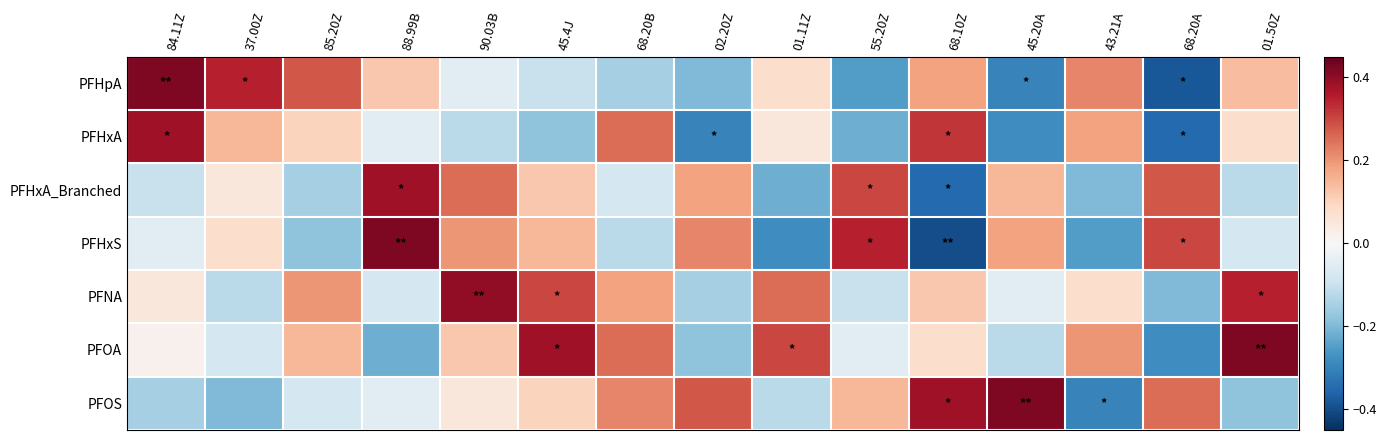

Reading left to right, transcribe all the data shown in this chart.

PFHpA: 84.11Z=0.4	37.00Z=0.3	85.20Z=0.3	88.99B=0.1	90.03B=-0.1	45.4J=-0.1	68.20B=-0.1	02.20Z=-0.2	01.11Z=0.1	55.20Z=-0.2	68.10Z=0.2	45.20A=-0.3	43.21A=0.2	68.20A=-0.4	01.50Z=0.1
PFHxA: 84.11Z=0.4	37.00Z=0.1	85.20Z=0.1	88.99B=-0.1	90.03B=-0.1	45.4J=-0.2	68.20B=0.2	02.20Z=-0.3	01.11Z=0.1	55.20Z=-0.2	68.10Z=0.3	45.20A=-0.3	43.21A=0.2	68.20A=-0.3	01.50Z=0.1
PFHxA_Branched: 84.11Z=-0.1	37.00Z=0.1	85.20Z=-0.1	88.99B=0.4	90.03B=0.2	45.4J=0.1	68.20B=-0.1	02.20Z=0.2	01.11Z=-0.2	55.20Z=0.3	68.10Z=-0.3	45.20A=0.1	43.21A=-0.2	68.20A=0.3	01.50Z=-0.1
PFHxS: 84.11Z=-0.1	37.00Z=0.1	85.20Z=-0.2	88.99B=0.4	90.03B=0.2	45.4J=0.1	68.20B=-0.1	02.20Z=0.2	01.11Z=-0.3	55.20Z=0.3	68.10Z=-0.4	45.20A=0.2	43.21A=-0.2	68.20A=0.3	01.50Z=-0.1
PFNA: 84.11Z=0.1	37.00Z=-0.1	85.20Z=0.2	88.99B=-0.1	90.03B=0.4	45.4J=0.3	68.20B=0.2	02.20Z=-0.1	01.11Z=0.2	55.20Z=-0.1	68.10Z=0.1	45.20A=-0.1	43.21A=0.1	68.20A=-0.2	01.50Z=0.3
PFOA: 84.11Z=0.0	37.00Z=-0.1	85.20Z=0.1	88.99B=-0.2	90.03B=0.1	45.4J=0.4	68.20B=0.2	02.20Z=-0.2	01.11Z=0.3	55.20Z=-0.1	68.10Z=0.1	45.20A=-0.1	43.21A=0.2	68.20A=-0.3	01.50Z=0.4
PFOS: 84.11Z=-0.1	37.00Z=-0.2	85.20Z=-0.1	88.99B=-0.1	90.03B=0.1	45.4J=0.1	68.20B=0.2	02.20Z=0.3	01.11Z=-0.1	55.20Z=0.1	68.10Z=0.4	45.20A=0.4	43.21A=-0.3	68.20A=0.2	01.50Z=-0.2